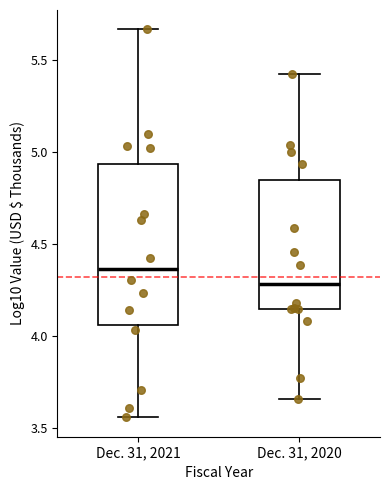

Reading left to right, transcribe this box plot: for each box, give where its median line is, the range the box spans, and where its two whiskers end, as read against the y-axis. The values are not printed on the chart, so give them approximately, as read against the axis.

Dec. 31, 2021: median 4.35, box 4.05 to 4.95, whiskers 3.55 to 5.65
Dec. 31, 2020: median 4.30, box 4.15 to 4.85, whiskers 3.65 to 5.40